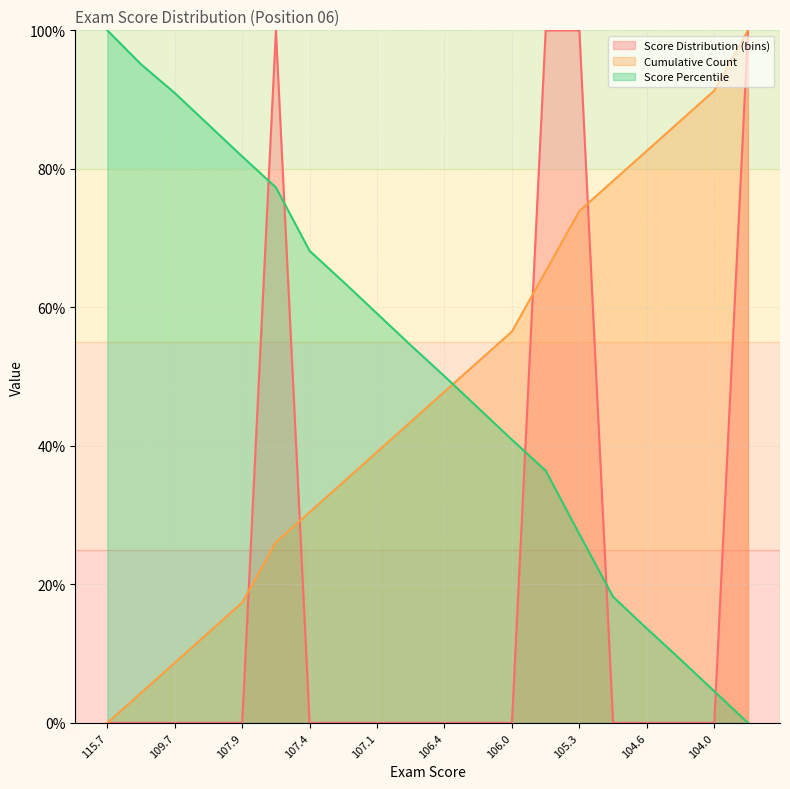

Rank the series by their maximum value, from highest to lowest.

Score Distribution (bins) (line), Cumulative Count (line), Score Percentile (line)